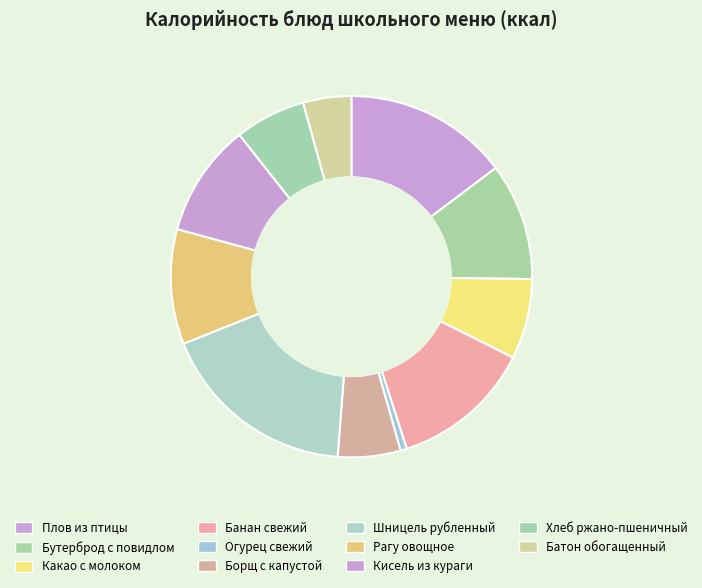

Count the number of slices in the pie.

11